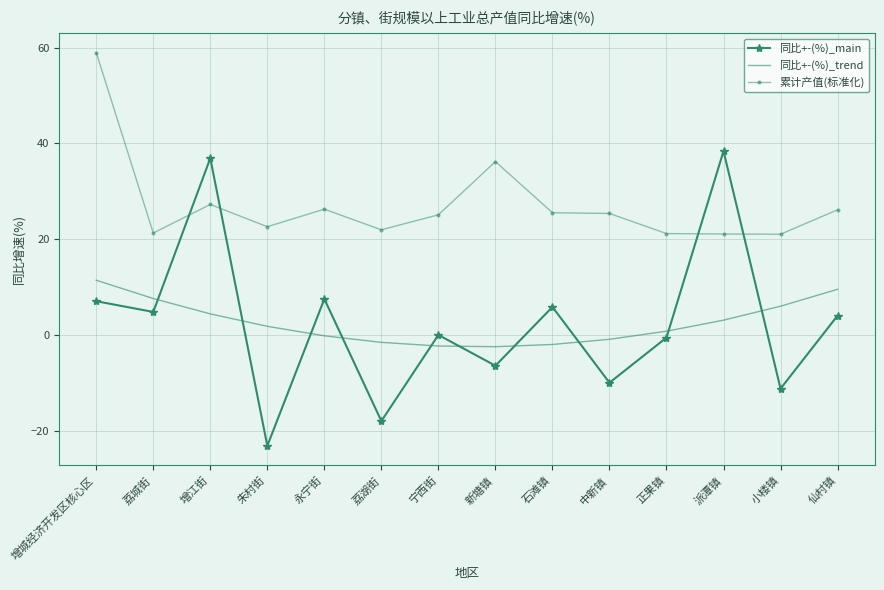

Which category has the lowest value across all series?

朱村街